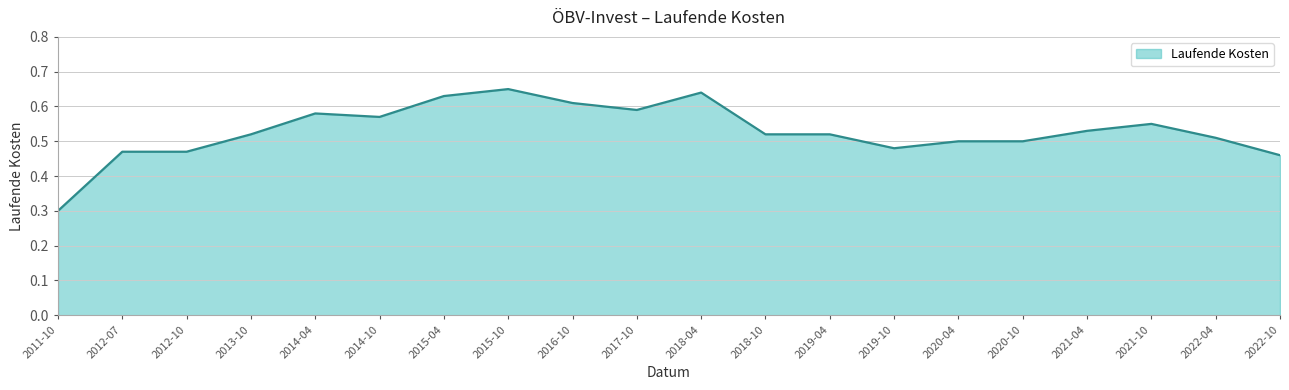

What position from the right is 2021-10?

3